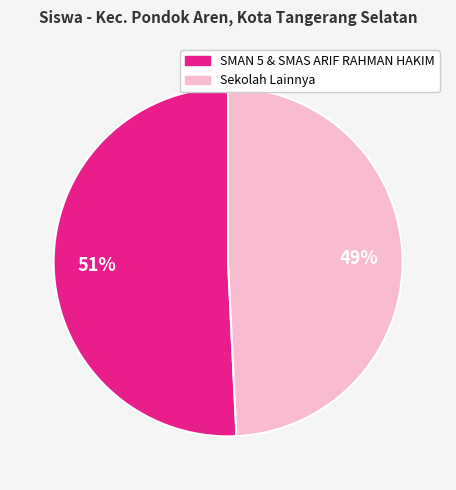

To the nearest percent, what is the difference between the largest and smallest slice percentages?

2%